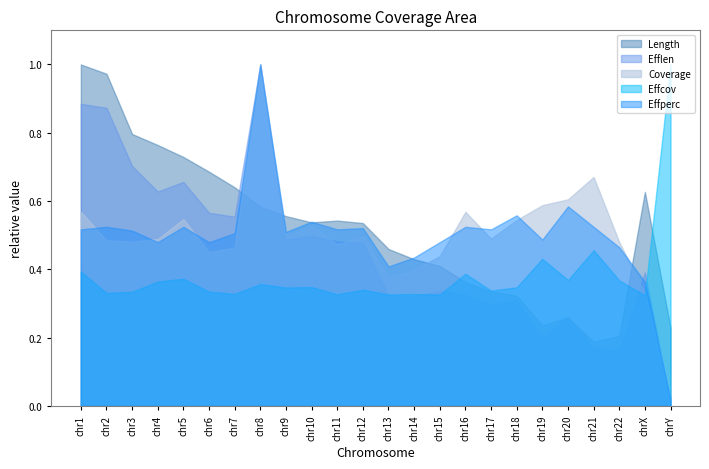

Which series has the largest total across all categories?

Length